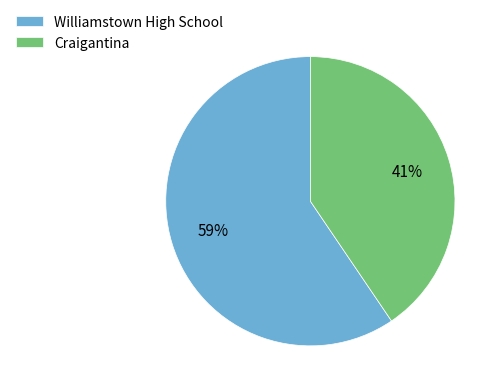

What is the majority slice?

Williamstown High School